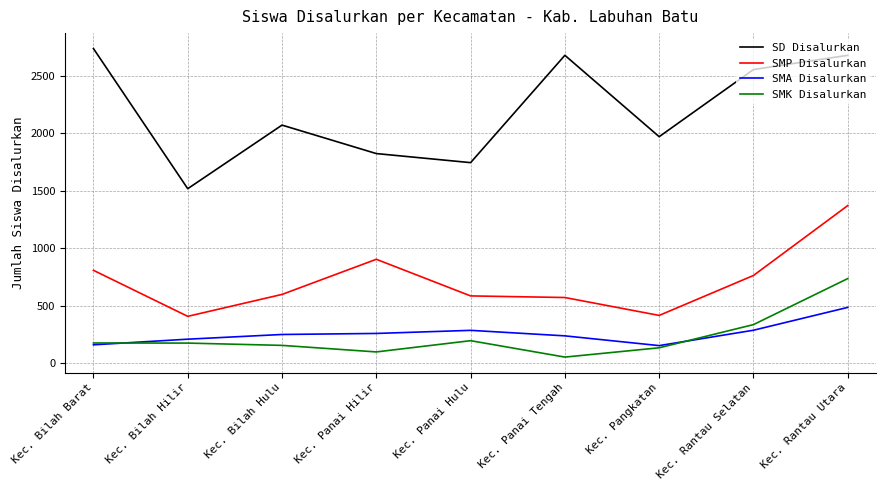

What position from the left is Kec. Bilah Hilir?

2